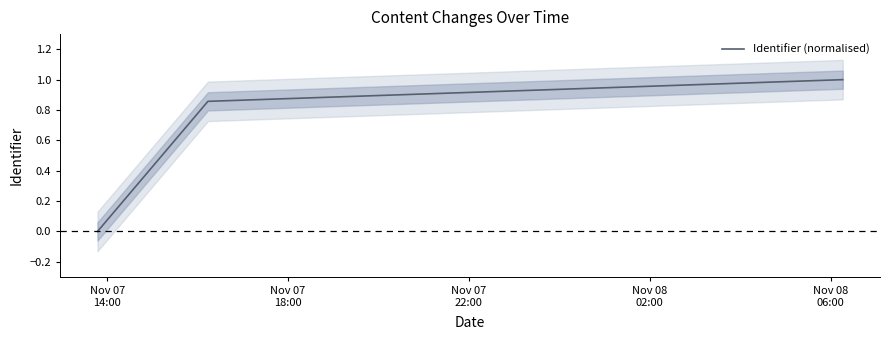

How many series are shown in this chart?

1